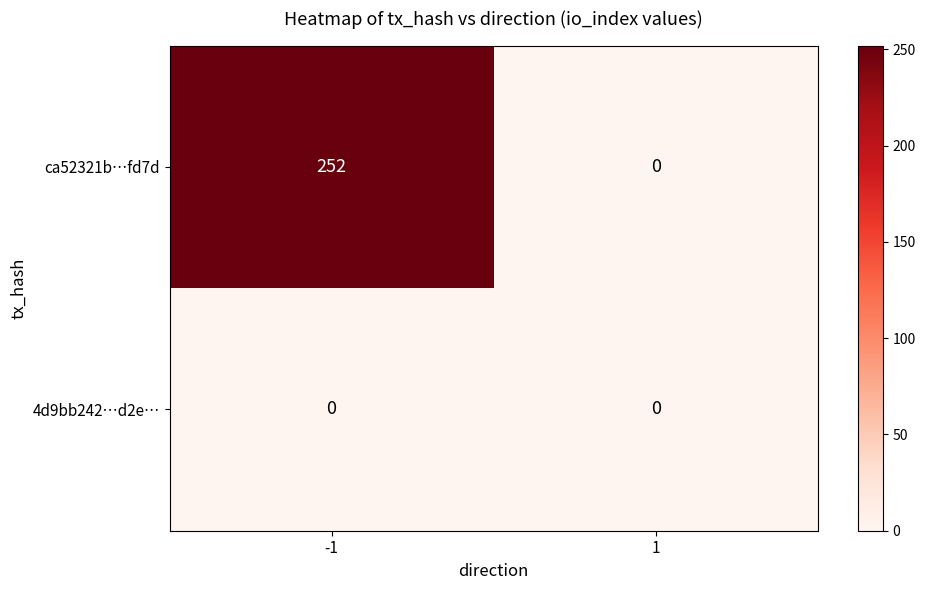

At how many categories does at least one series exceed 160?

1